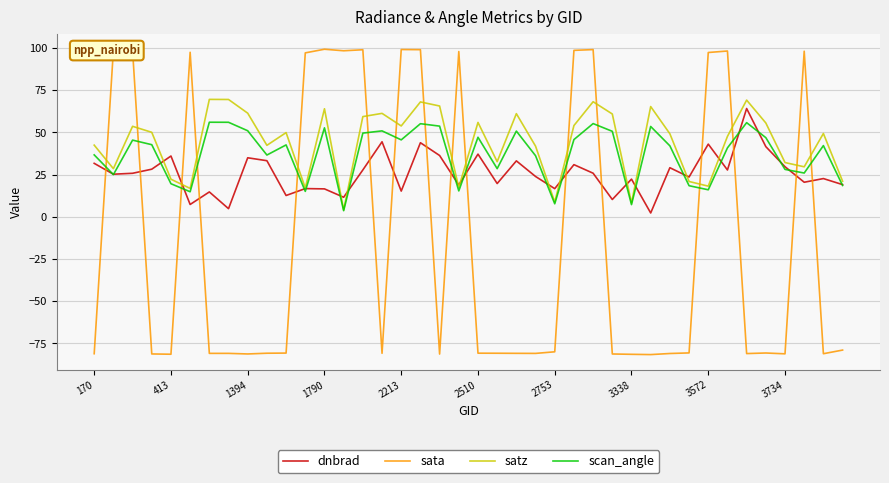

Which series has the largest range (max minus min)?

sata